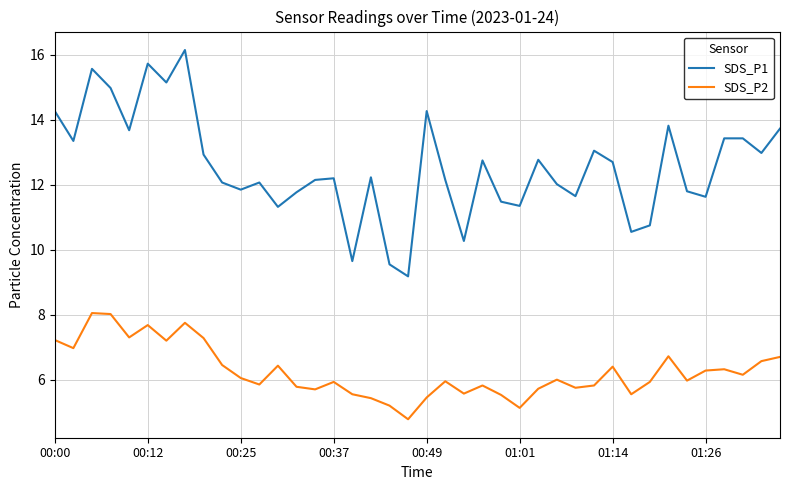

True or false: SDS_P1 and SDS_P2 cross at least once.

False